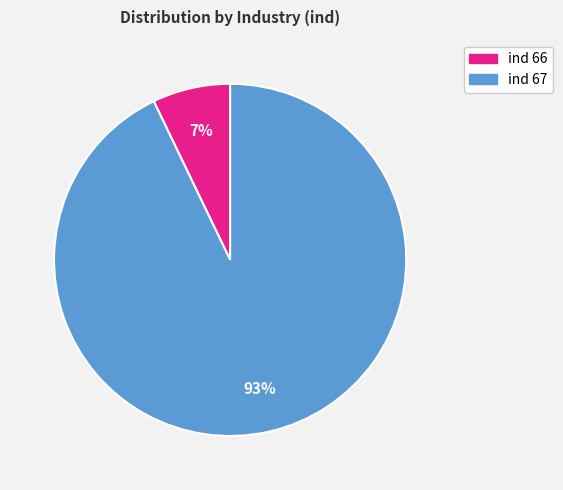

How many segments does this pie chart have?

2